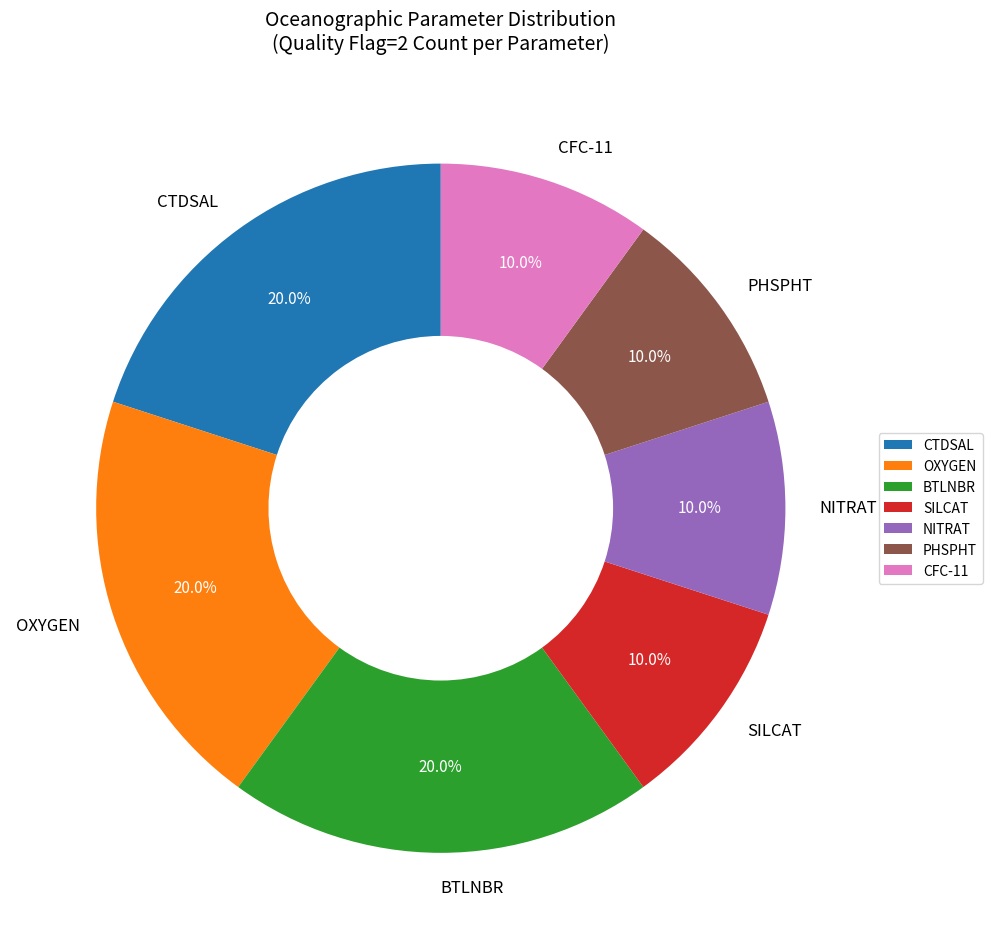

Between CTDSAL and NITRAT, which is larger?

CTDSAL